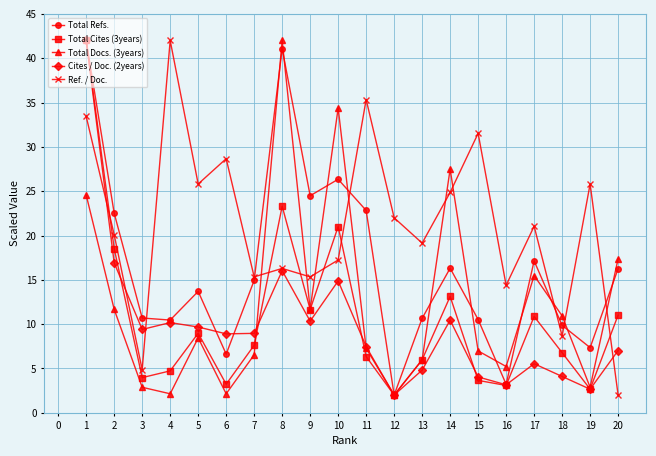

Which series changed the most between 4 and 8?

Total Docs. (3years)